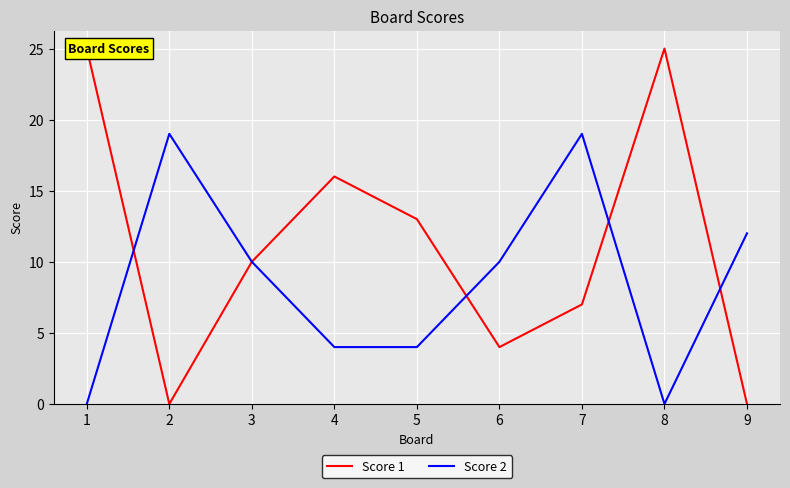

Is this an area chart (filled region under the line)?

No